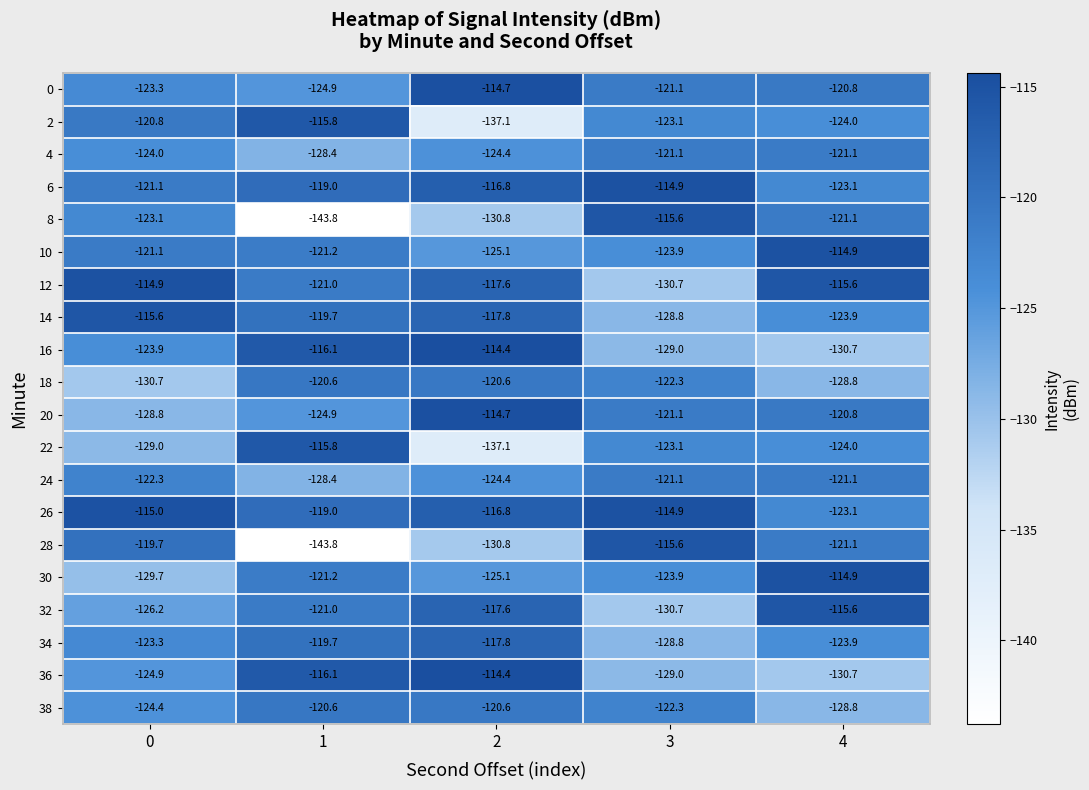

Between 0 and 1, which series saw the biggest shift?

28